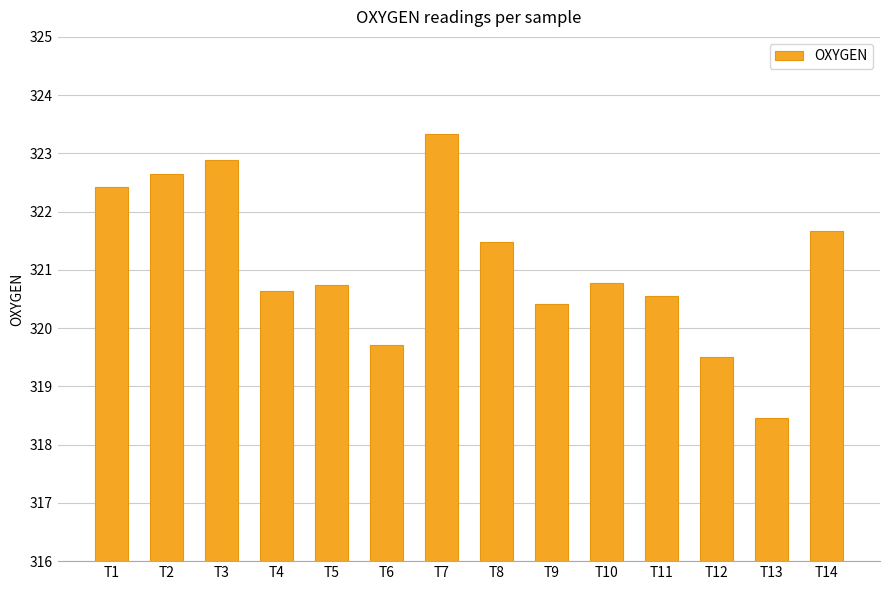

Which has a higher value, T3 or T4?

T3